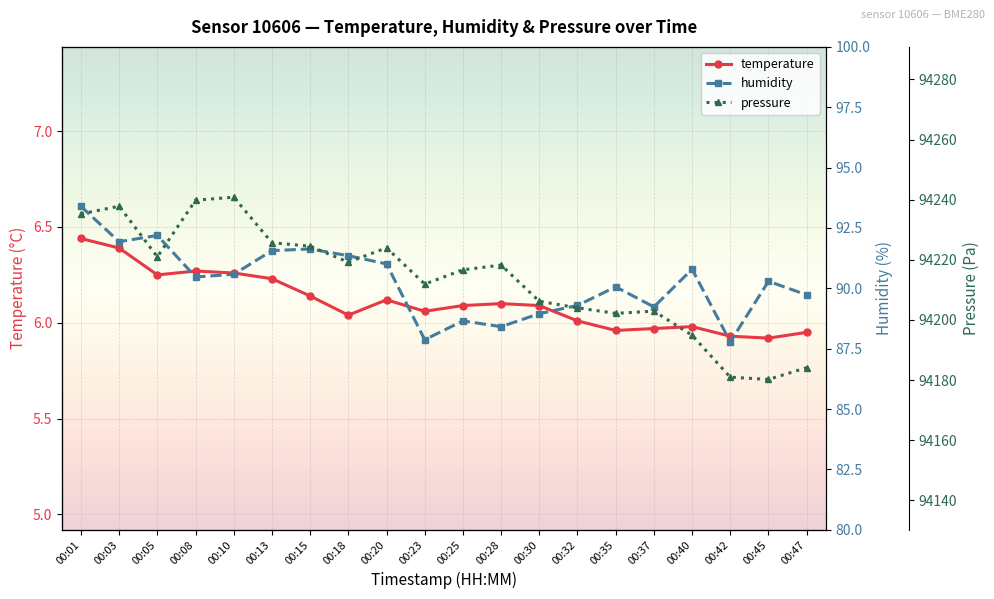

At how many categories does at least one series exceed 68287?

20